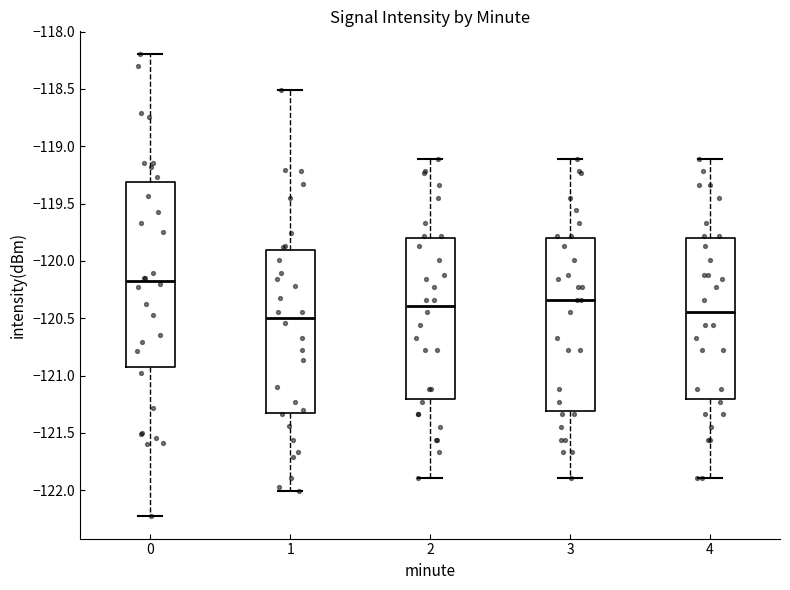

Which box is the tallest, from its lower edge to its upper edge?

0